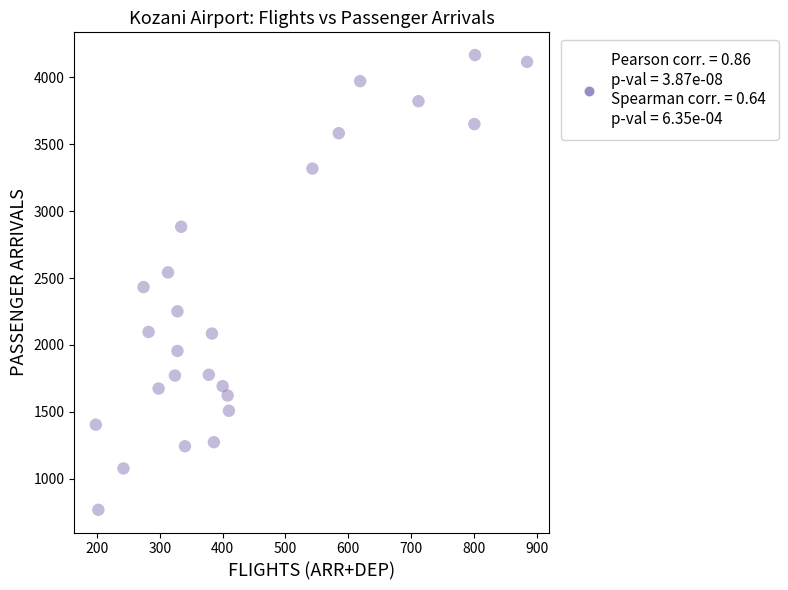

What is the range of X values (max minus min)?

687